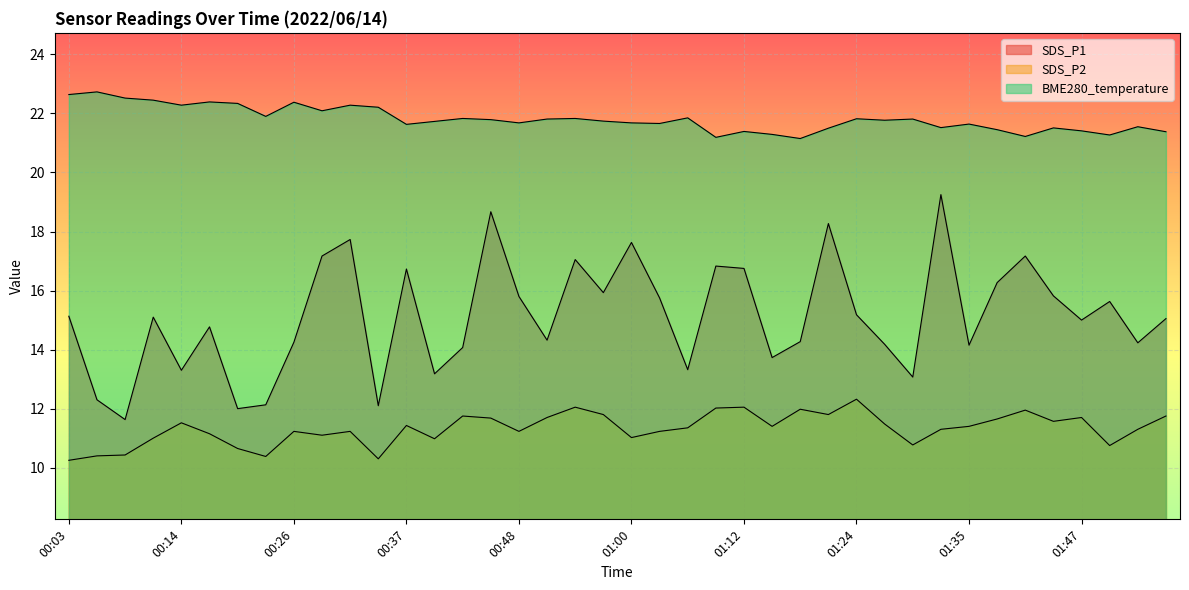

Which series changed the most between 00:48 and 01:15?

SDS_P1